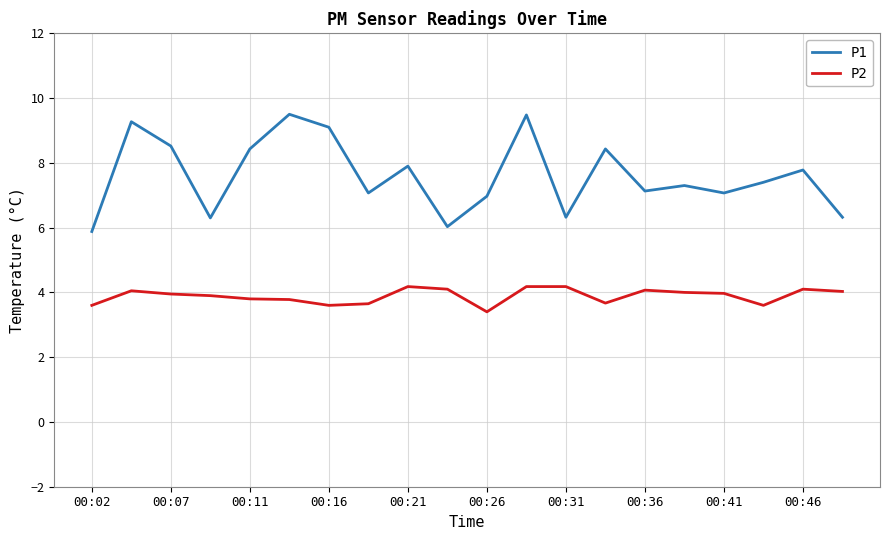

Which series has the largest total across all categories?

P1